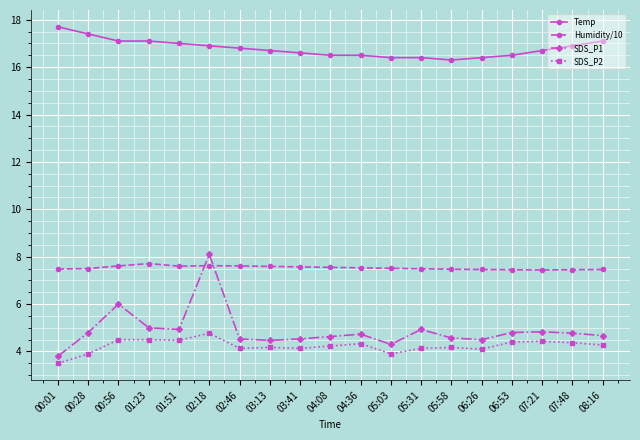

At which label does SDS_P1 first exceed 4?

00:28